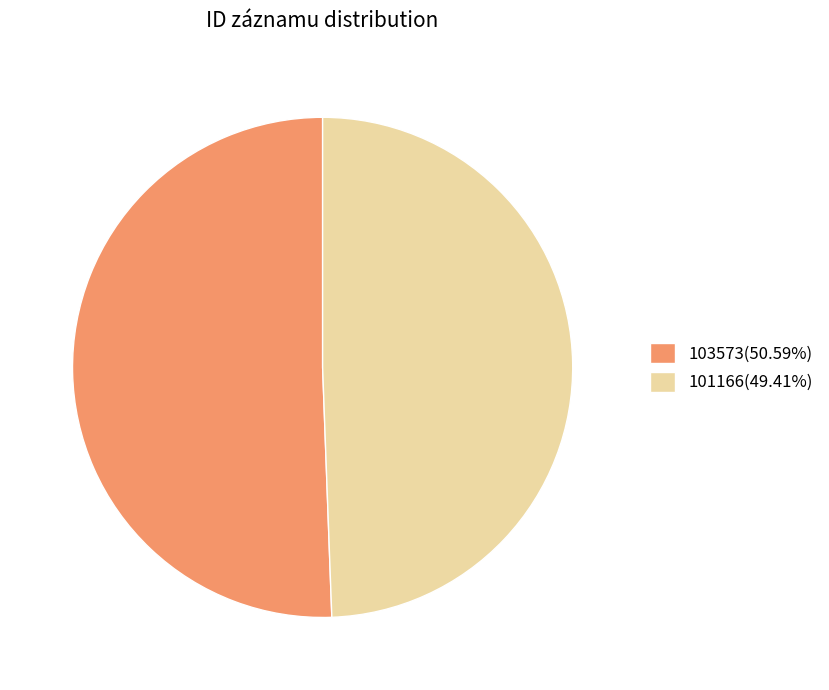

Does any single category account for the majority?

Yes